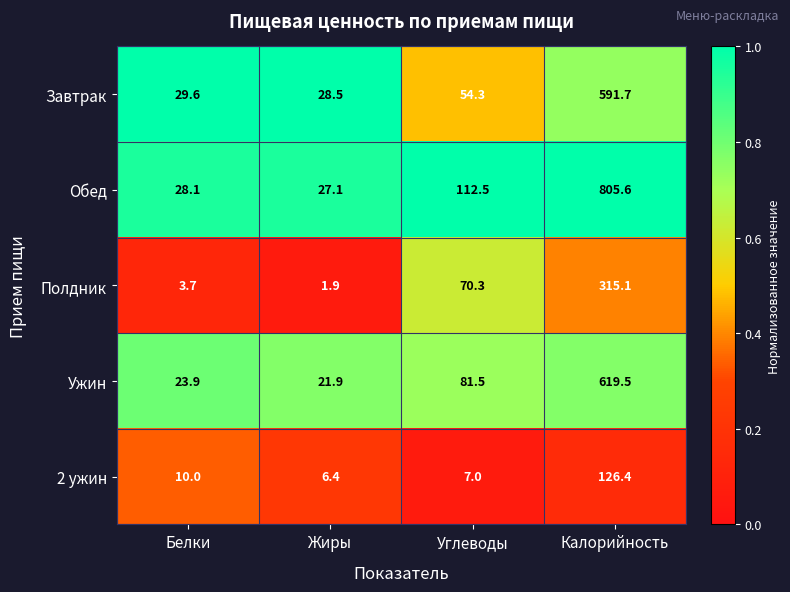

How many series are shown in this chart?

5